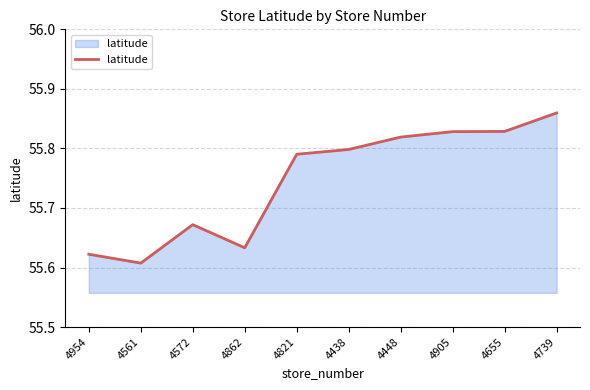

What is the ratio of the value at 4561 to the value at 4739?

1.0